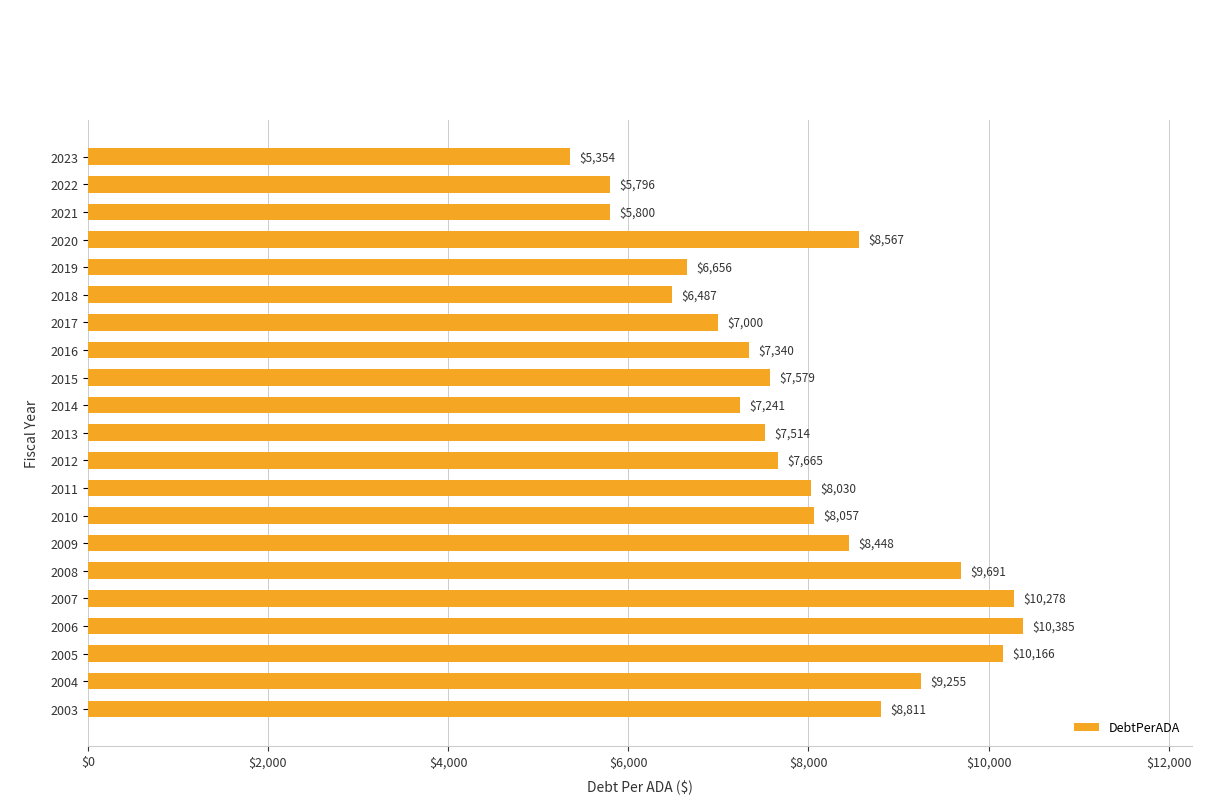

What is the difference between the second highest and minimum values?

4924.0